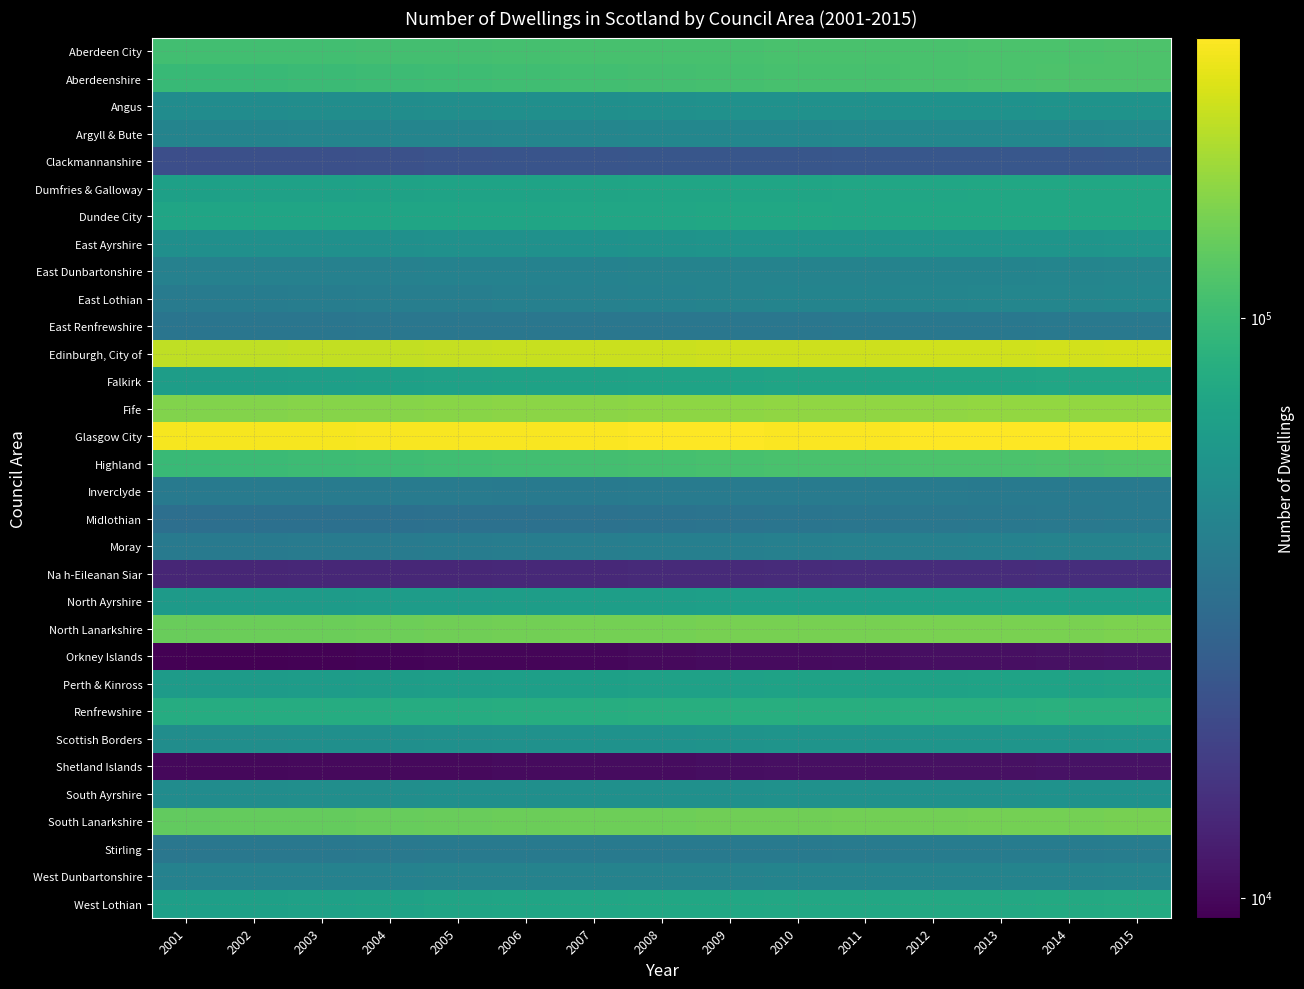

How many series are shown in this chart?

32